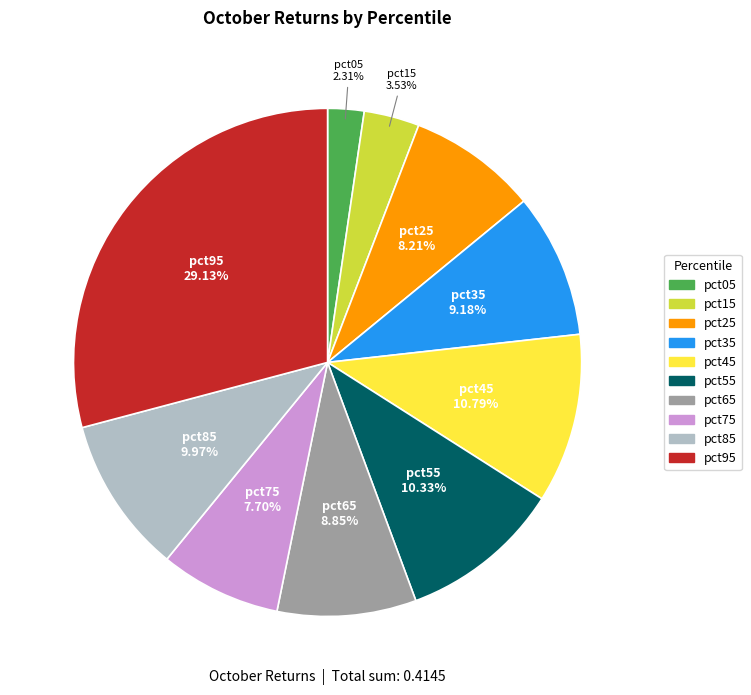

Count the number of slices in the pie.

10